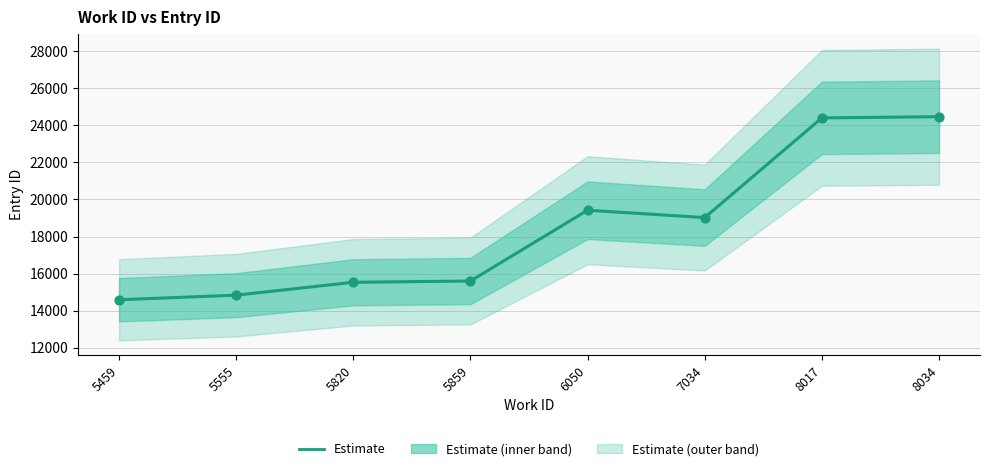

At how many categories does at least one series exceed 17341?

4